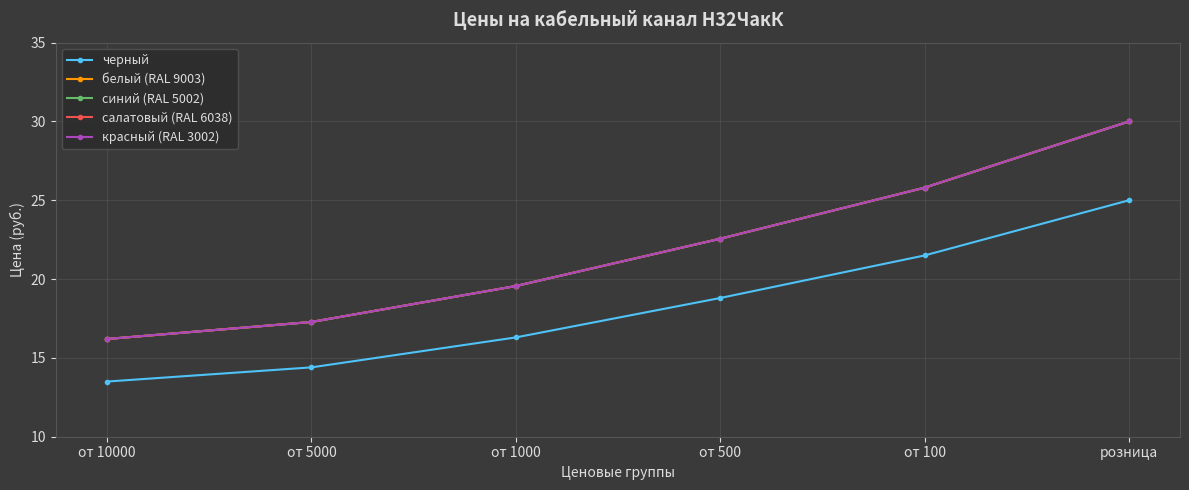

What is the label of the 6th point from the right?

от 10000